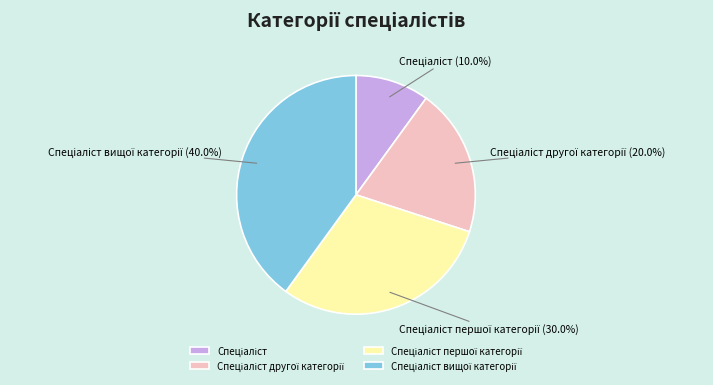

Is there any slice that represents more than half of the pie?

No